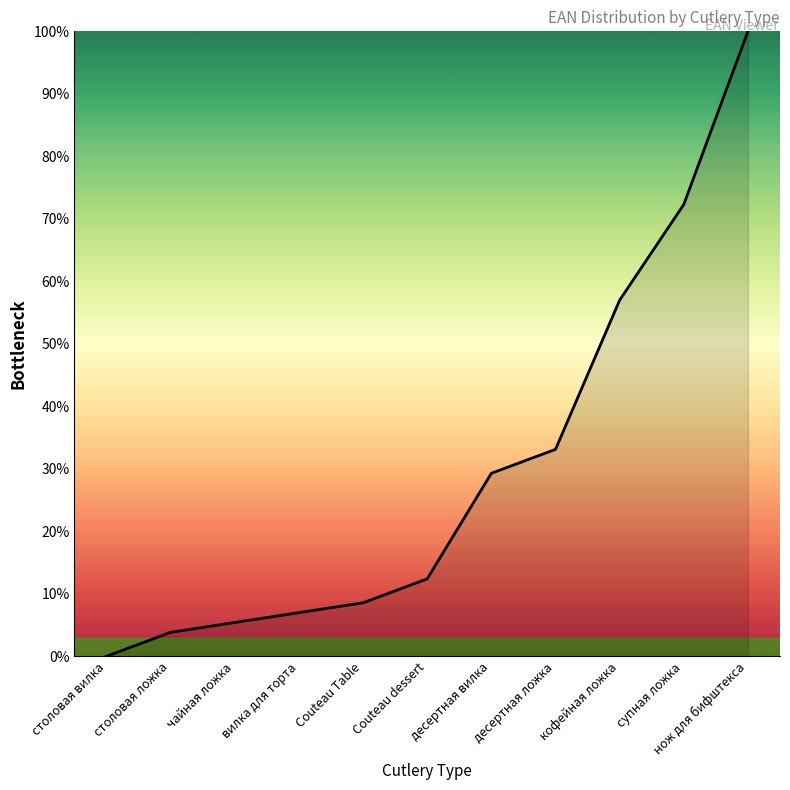

What position from the left is Couteau dessert?

6